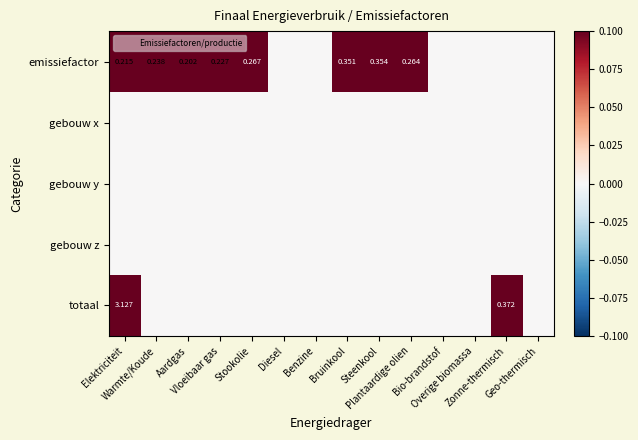

What is the greatest value displayed?

3.1